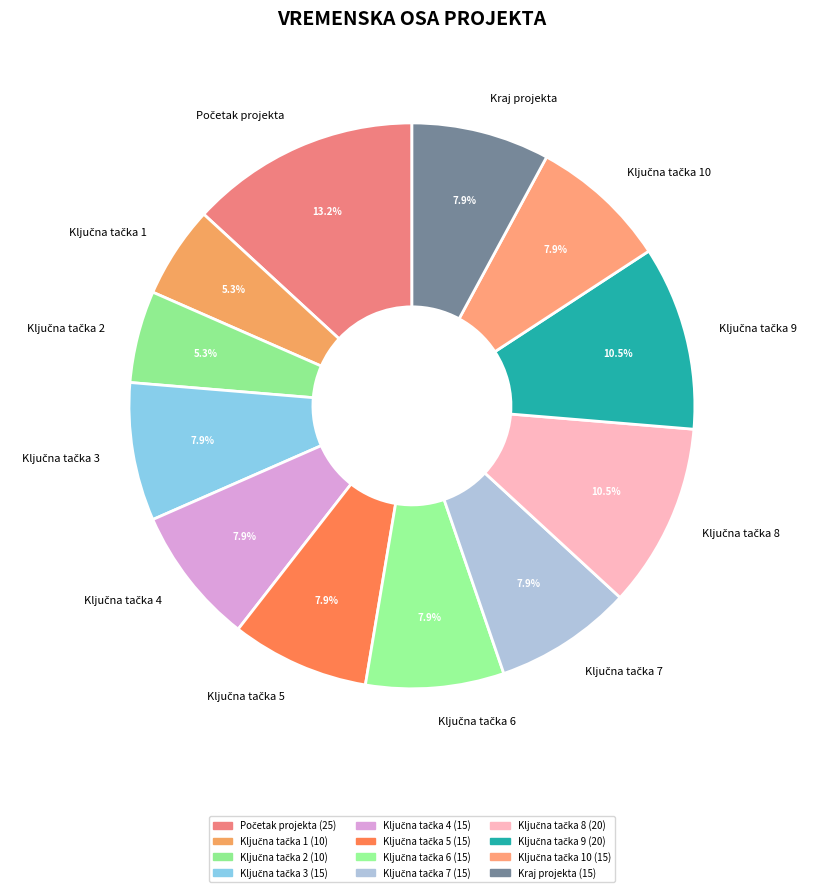

Is there any slice that represents more than half of the pie?

No